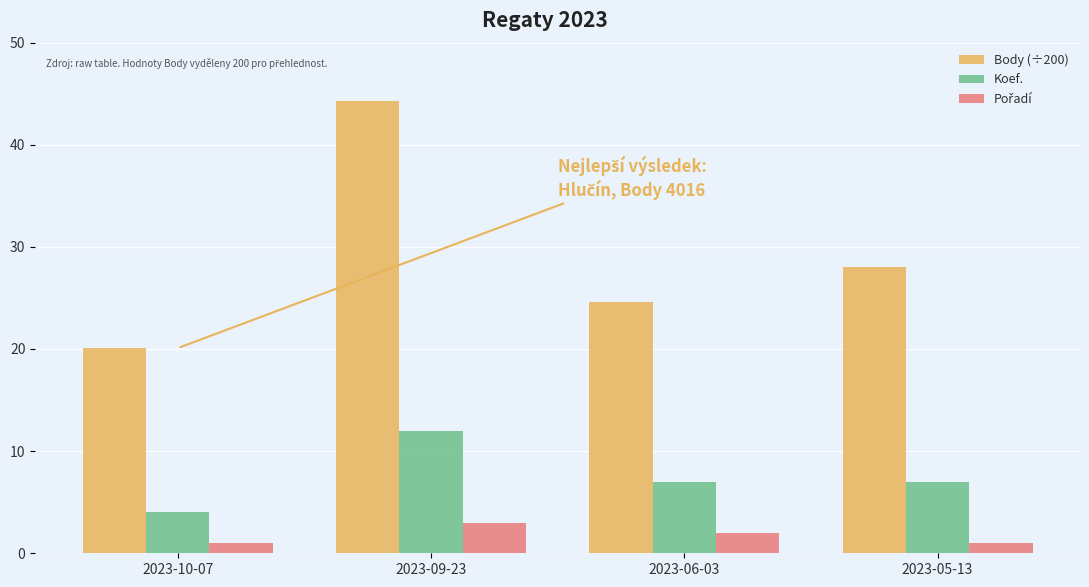

Is it true that Body (÷200) equals 19.2 at 2023-05-13?

False